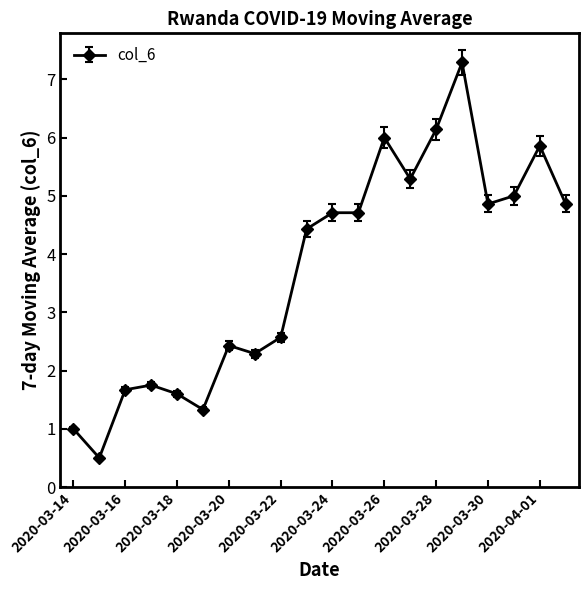

What is the smallest value displayed?

0.5